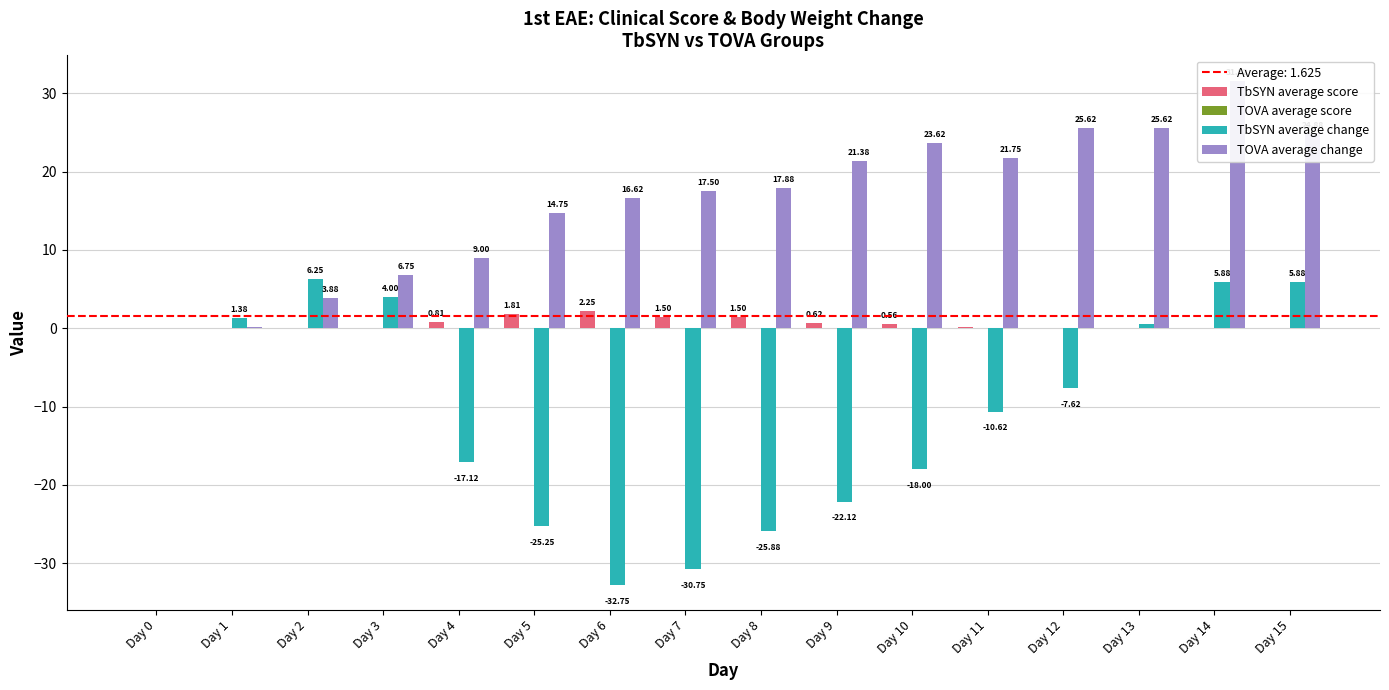

What is the average value of the TbSYN average change series?

-10.4